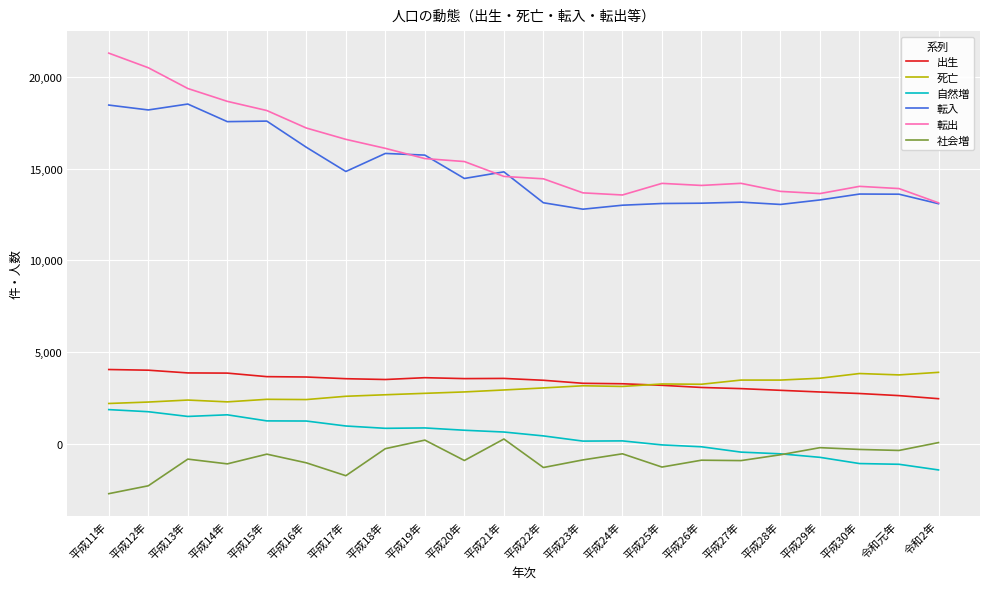

How many lines are shown in the chart?

6